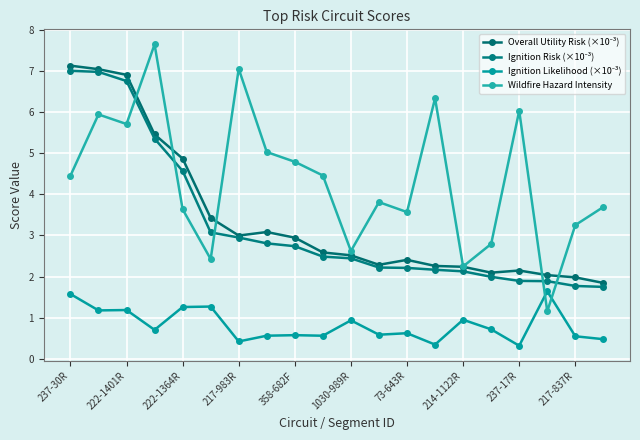

How many interior local valleys does the Overall Utility Risk (×10⁻³) series have?

3